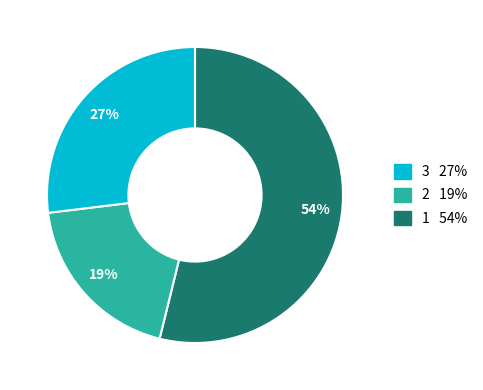

To the nearest percent, what is the average slice percentage?

33%